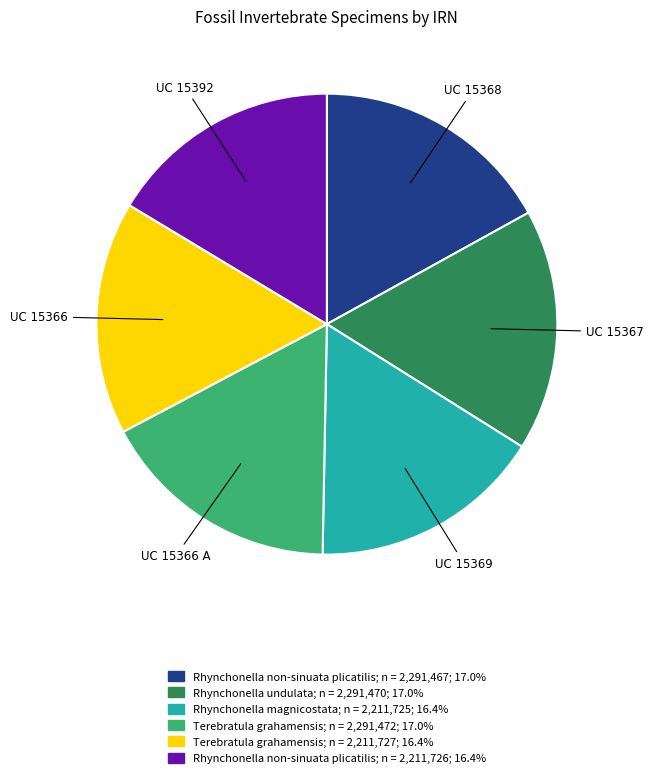

Is there a majority slice in this chart?

No